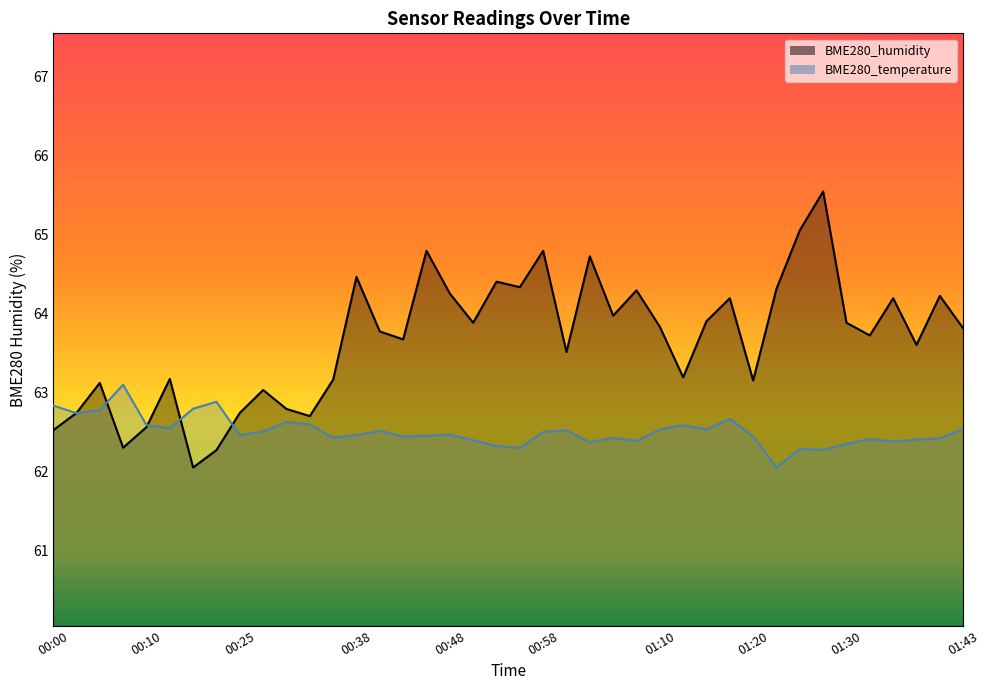

Which series has the largest total across all categories?

BME280_humidity